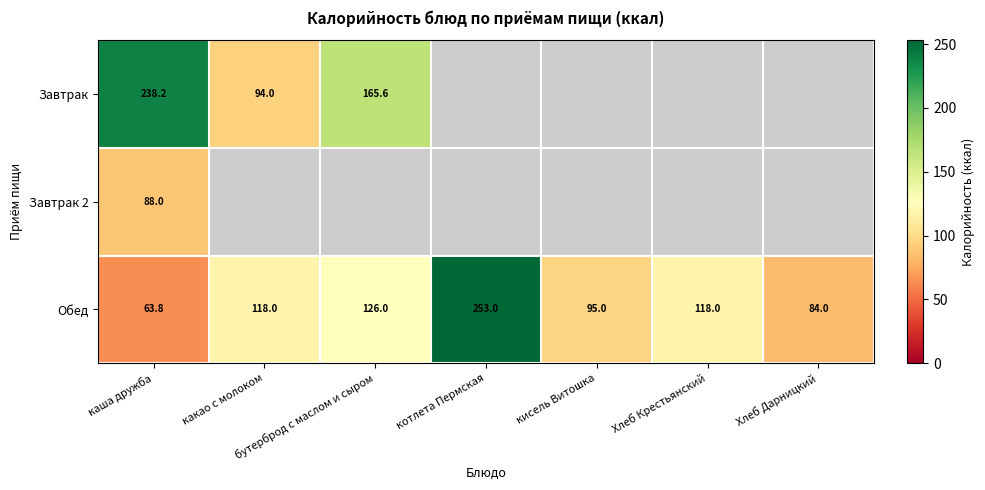

Is it true that Обед equals 31.3 at Хлеб Дарницкий?

False